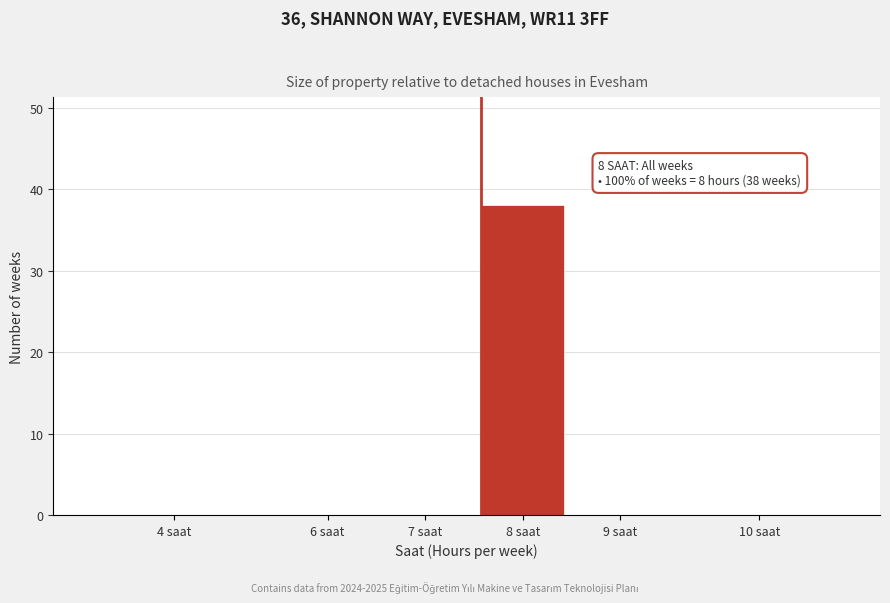

Reading right to left, list all the values displayed in this chart.

10 saat=0	9 saat=0	8 saat=38	7 saat=0	6 saat=0	4 saat=0